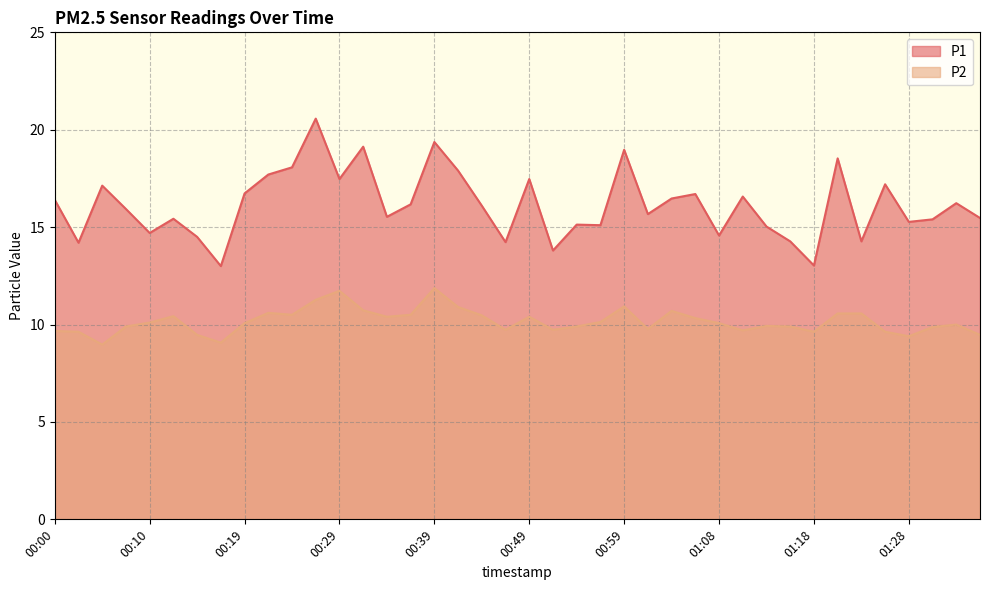

What is the sum of the P2 values at 00:02 and 00:46?

19.4